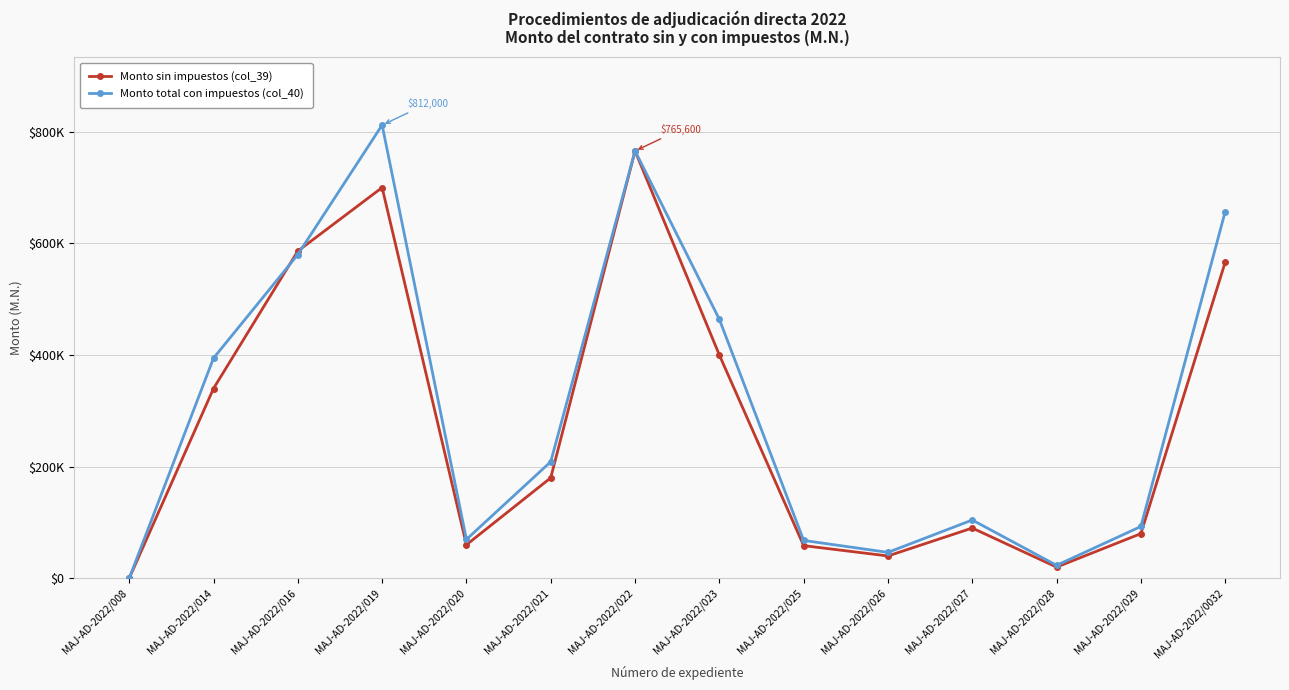

What is the value of the Monto sin impuestos (col_39) point at the 8th from the left?

400000.0